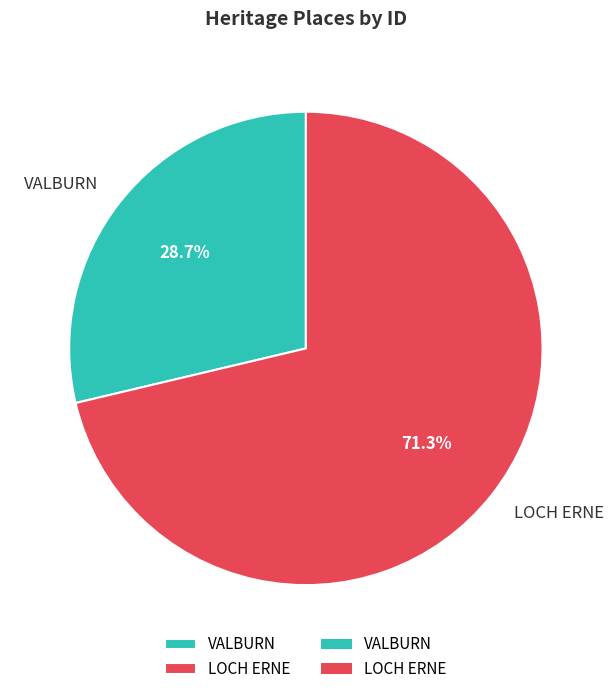

What is the total percentage of LOCH ERNE and VALBURN?

100.0%